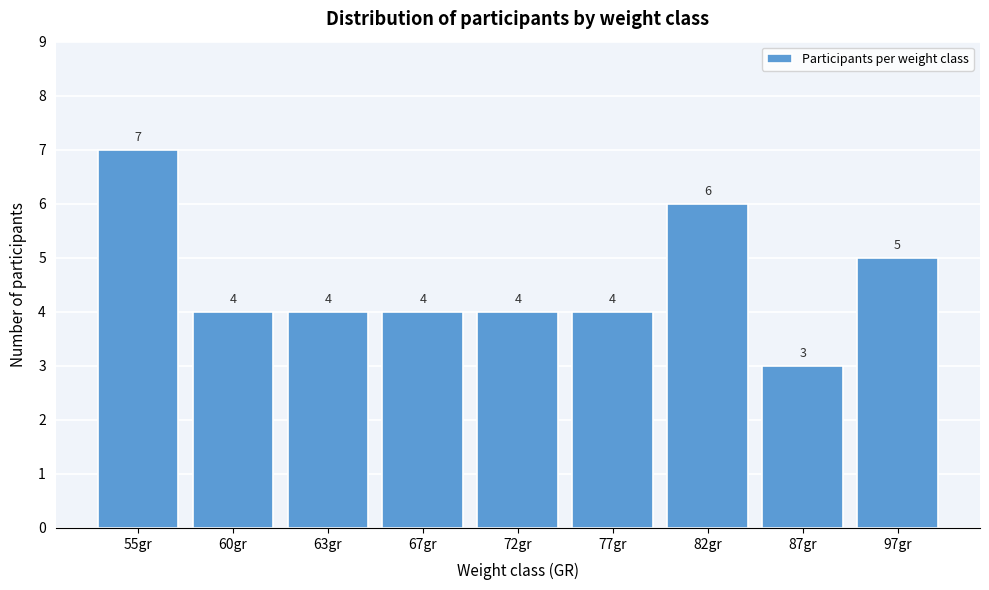

Reading left to right, list all the values displayed in this chart.

7	4	4	4	4	4	6	3	5